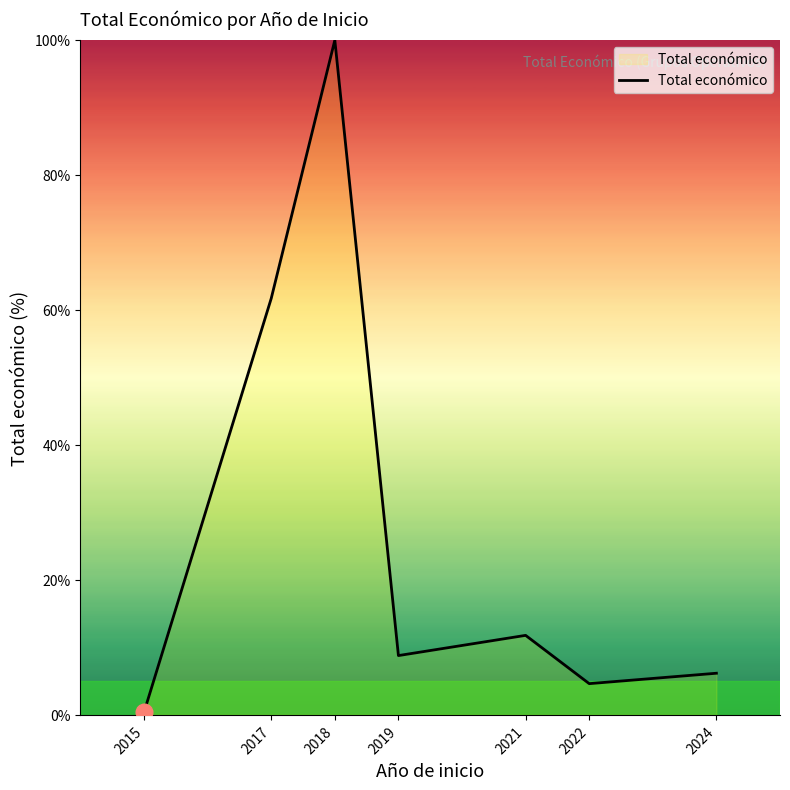

At which label does the data first exceed 8?

2017